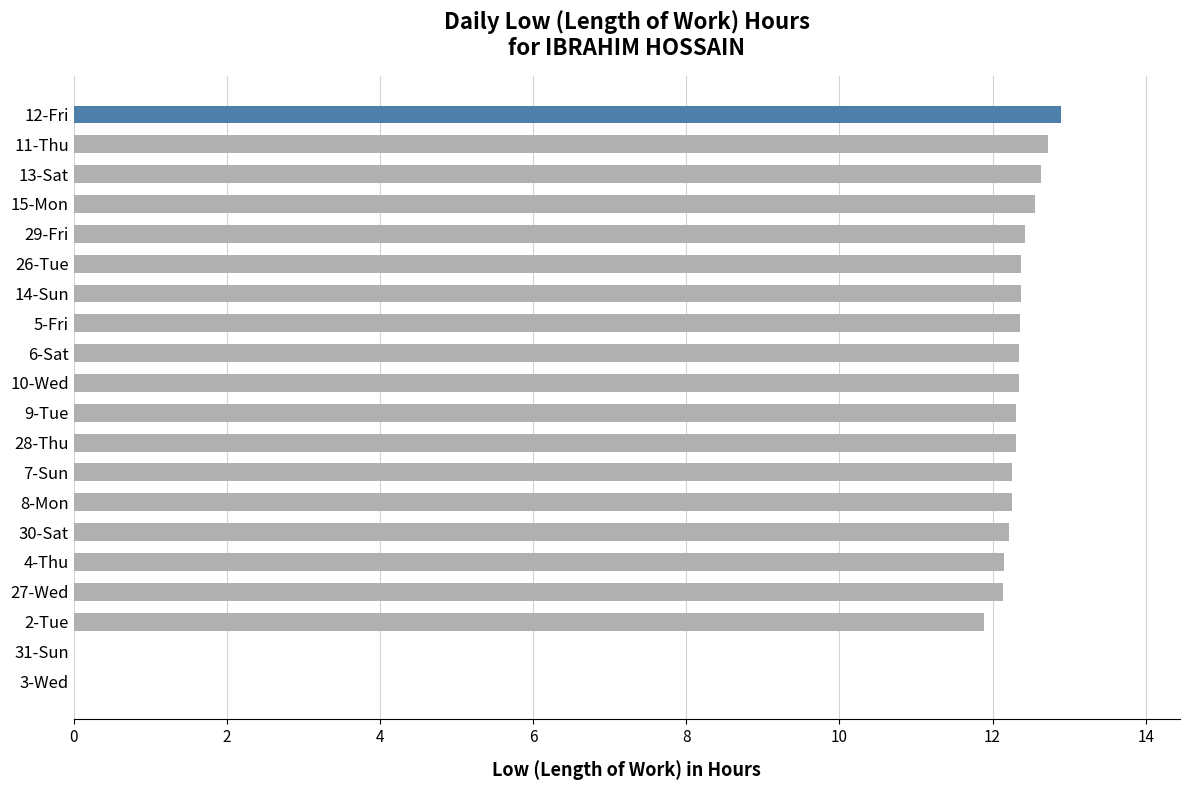

The chart shows a value of 5.6 at 8-Mon. True or false?

False